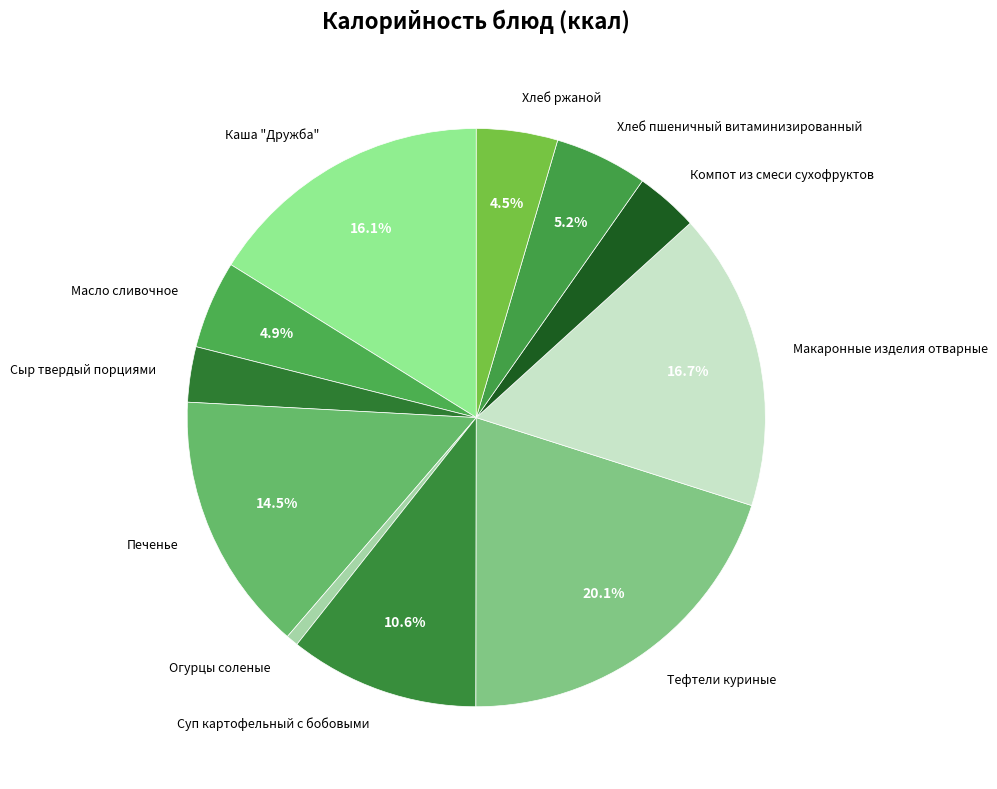

How many segments does this pie chart have?

11